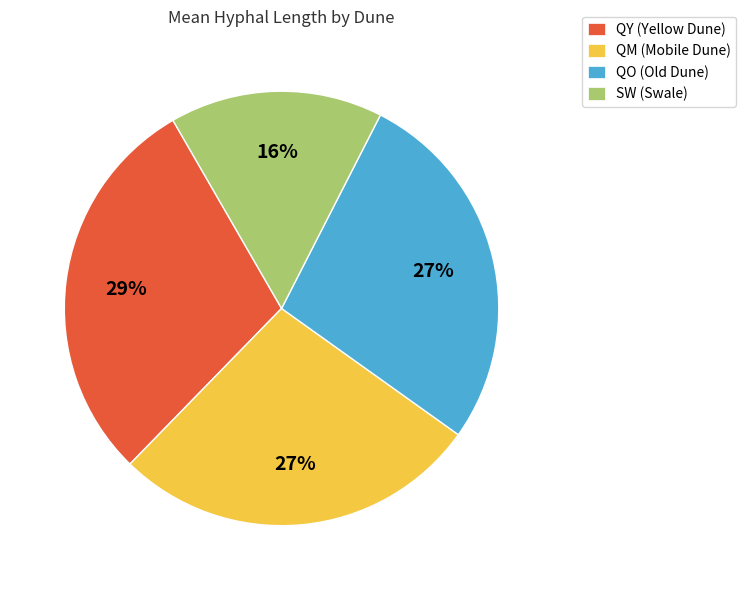

To the nearest percent, what percentage of the pie is QY (Yellow Dune)?

29%